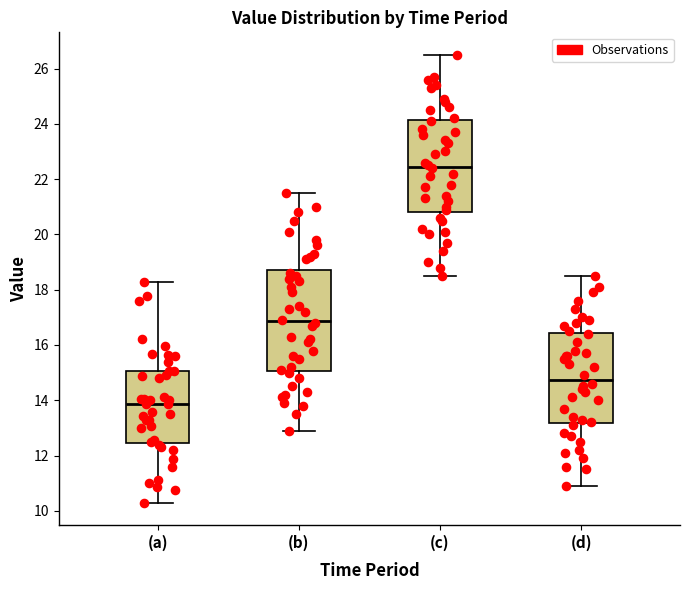

Comparing the boxes themselves (not the whiskers), which one is the tallest?

(b)